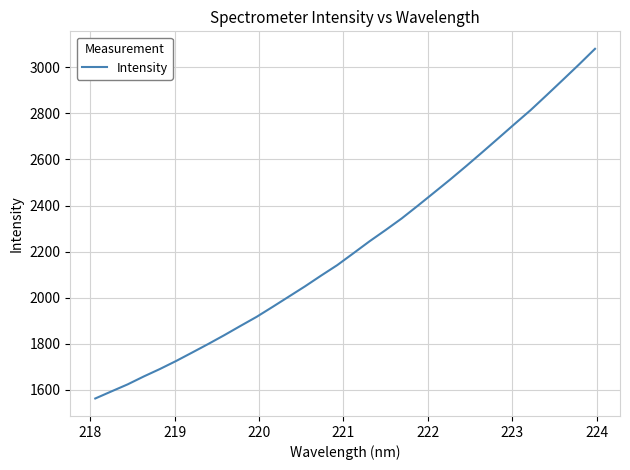

What is the smallest value displayed?

1561.8